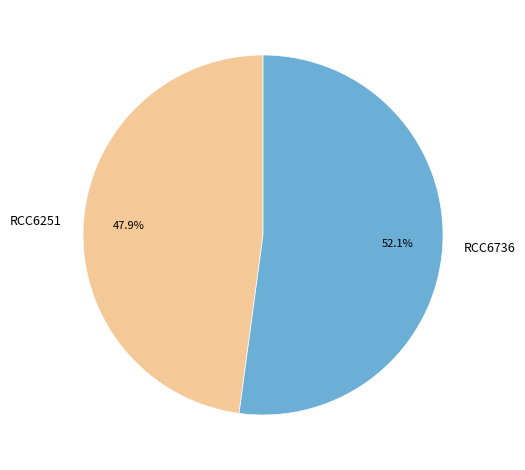

Is RCC6251 the majority of the pie?

No